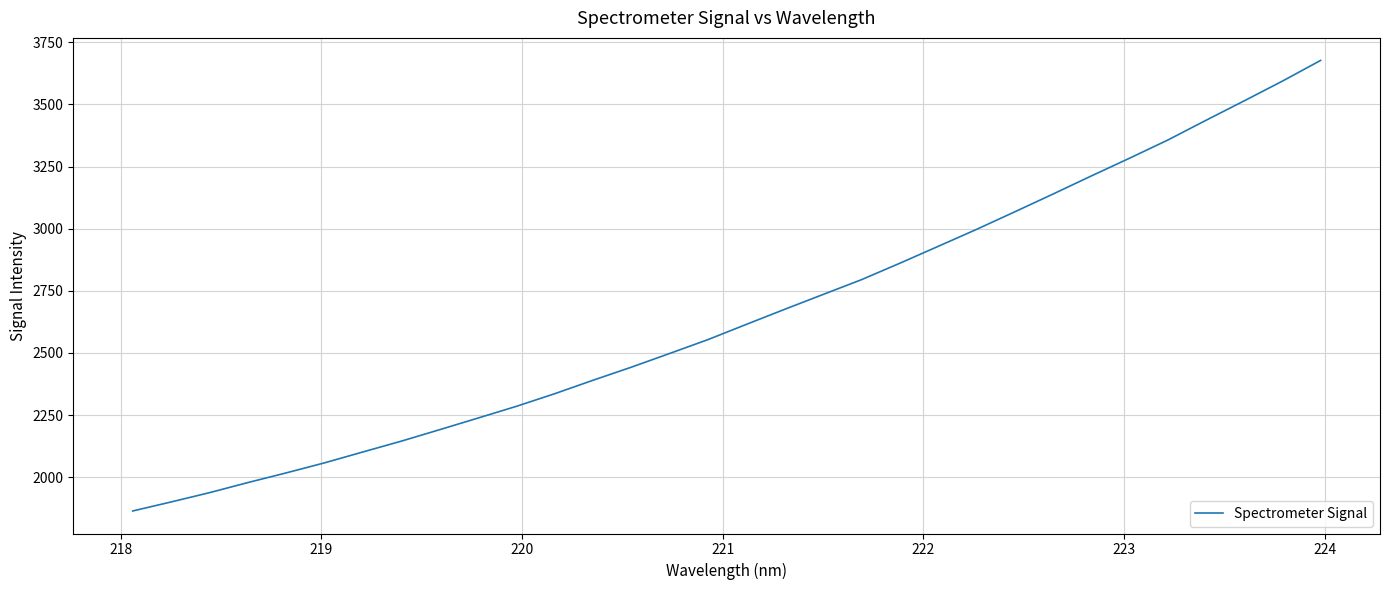

What is the greatest value displayed?

3677.2